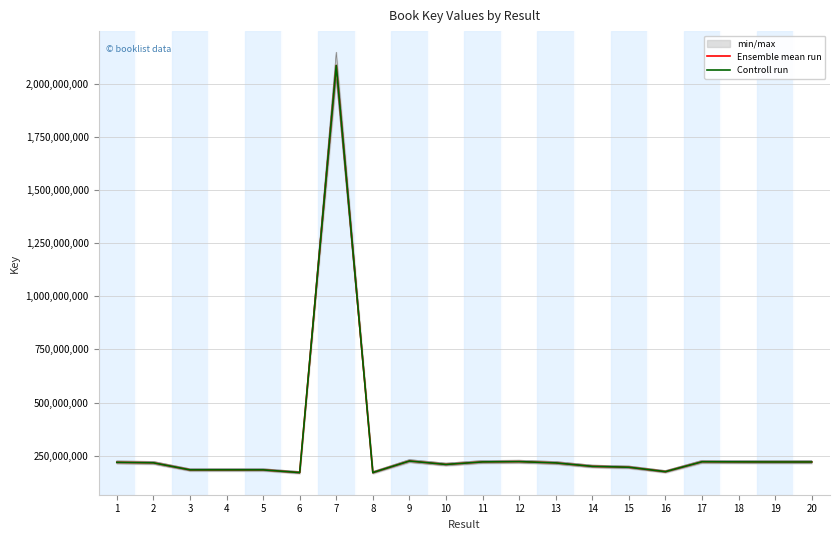

In Ensemble mean run, how many points are lower than both neighbors (excluding endpoints)?

5